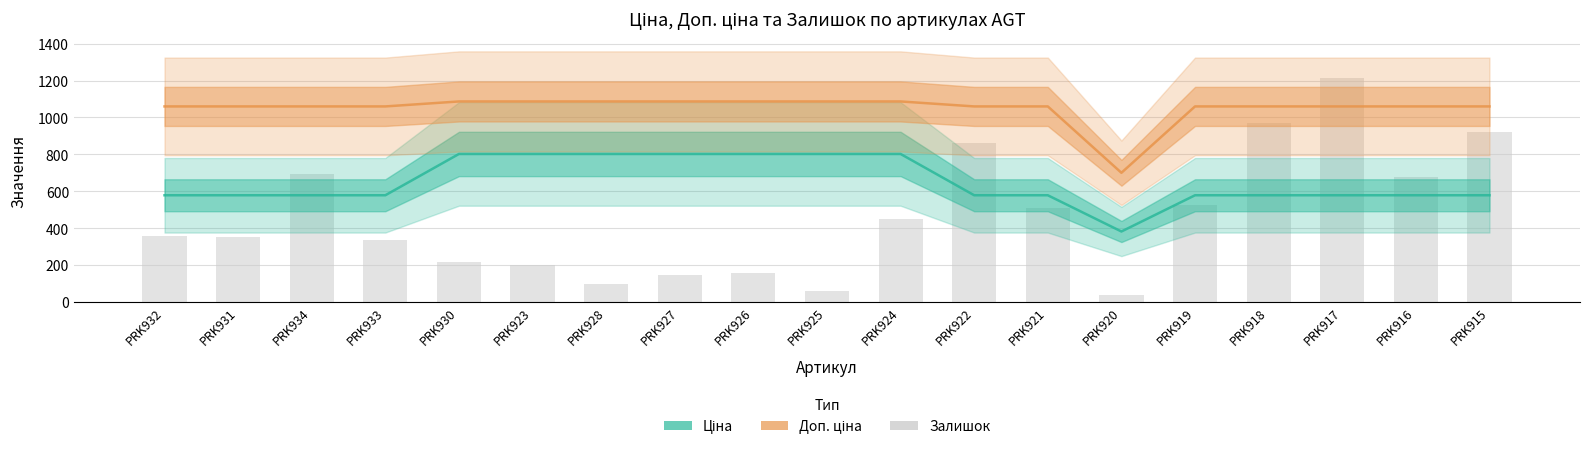

Which category has the highest value in the Залишок series?

PRK917